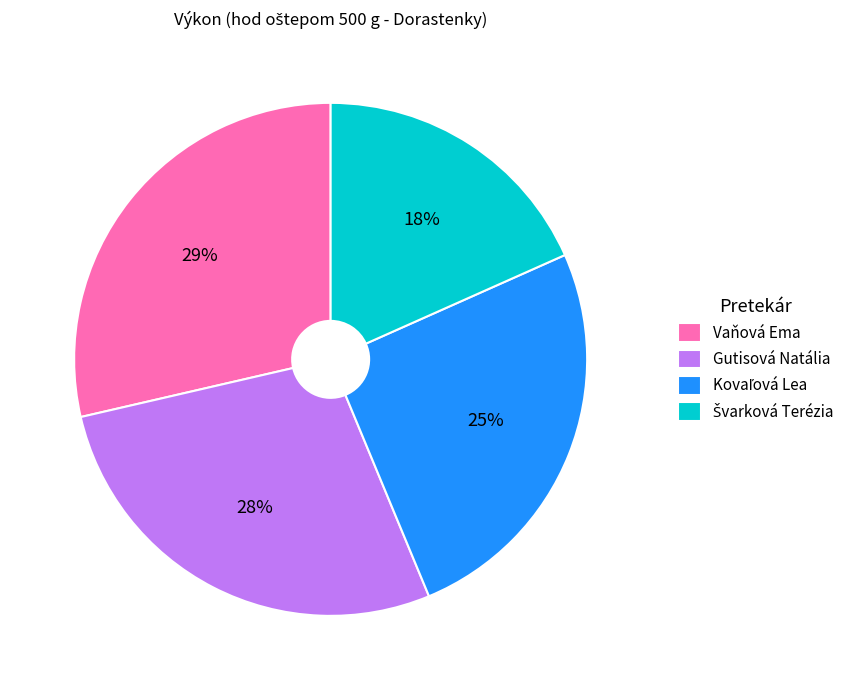

Count the number of slices in the pie.

4